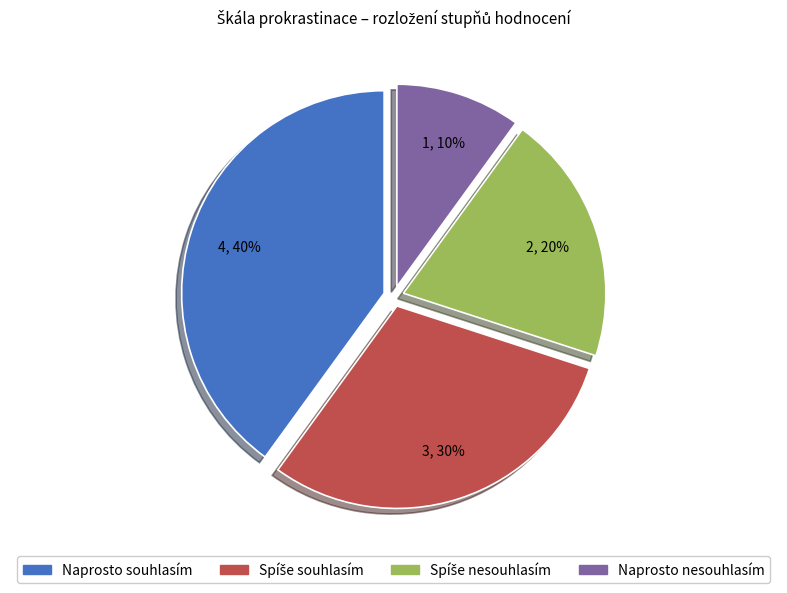

To the nearest percent, what percentage of the pie is Naprosto souhlasím?

40%